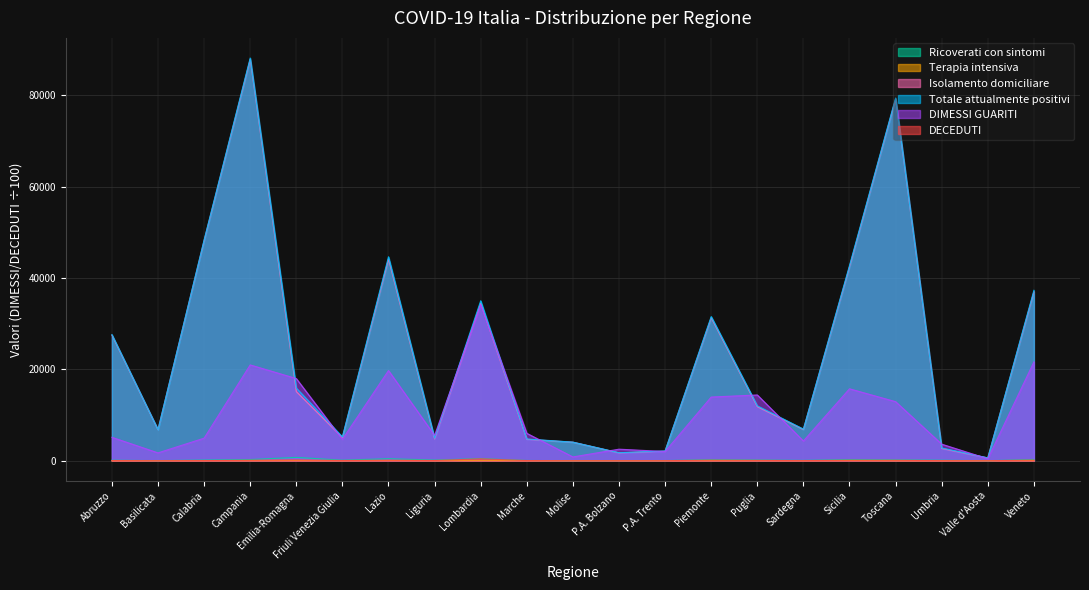

What is the difference between the maximum and second lowest values in the Terapia intensiva series?

36.0